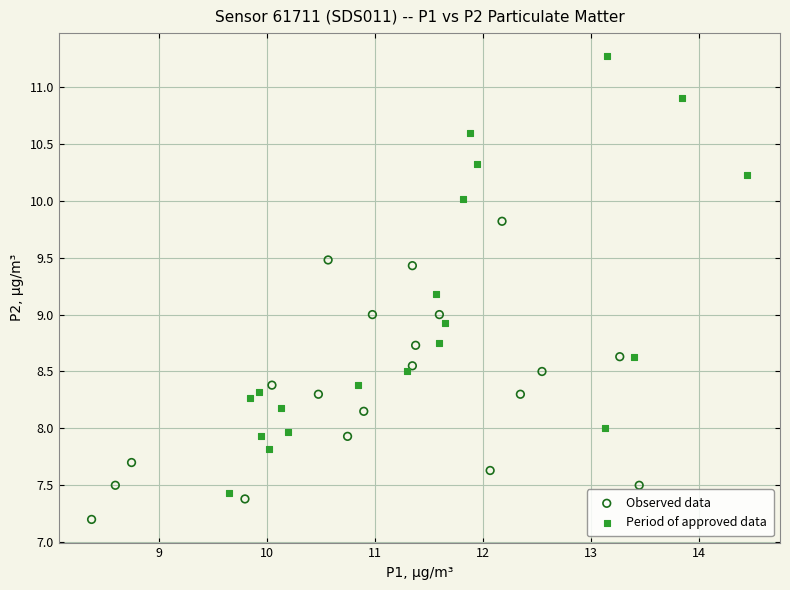

Which series has the largest Y range (max minus min)?

Period of approved data